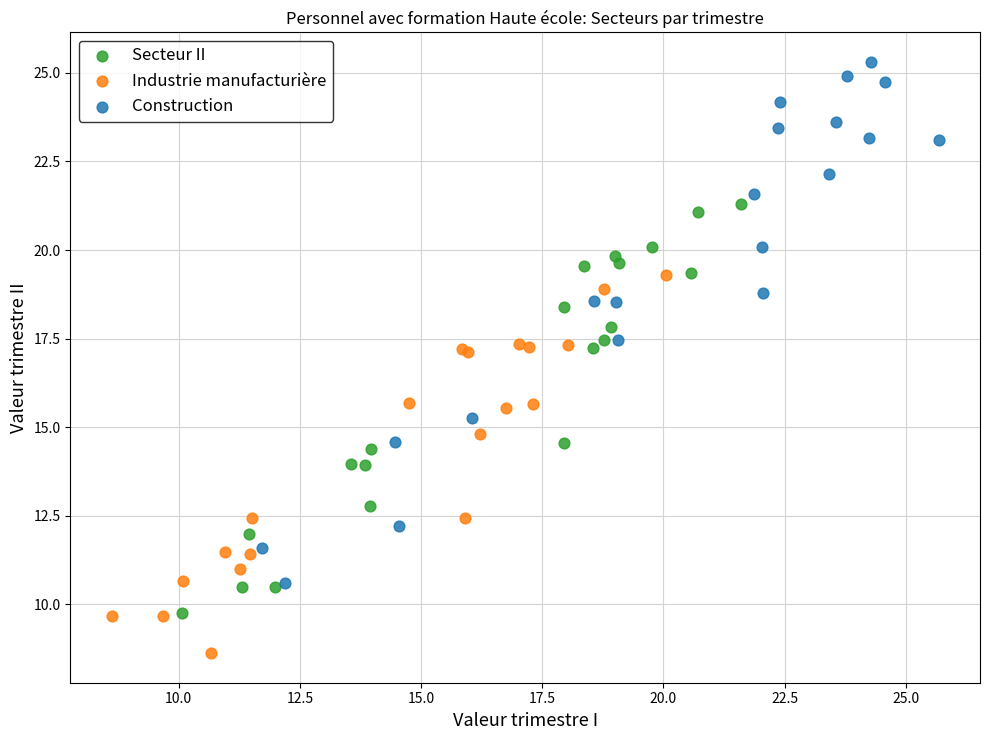

Which series contains the lowest Y value?

Industrie manufacturière